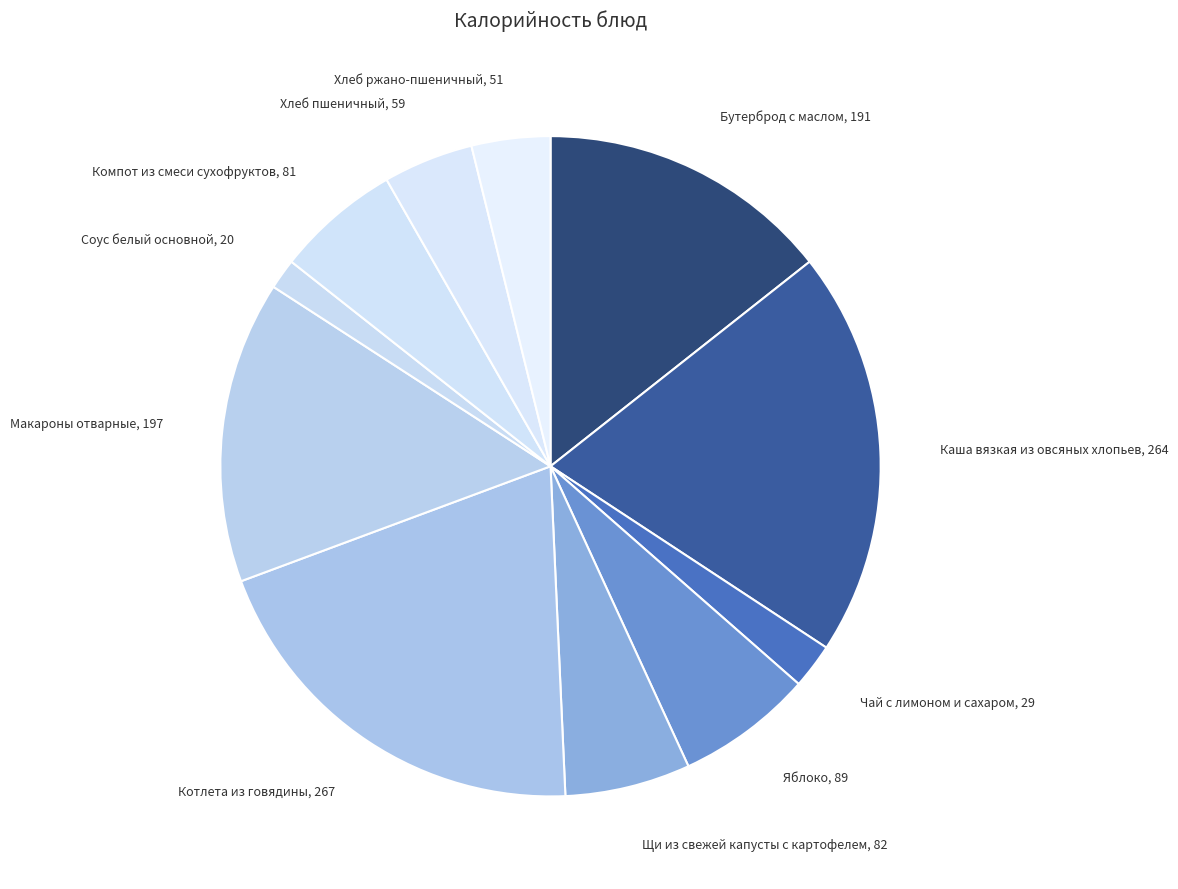

Between Бутерброд с маслом and Каша вязкая из овсяных хлопьев, which is larger?

Каша вязкая из овсяных хлопьев